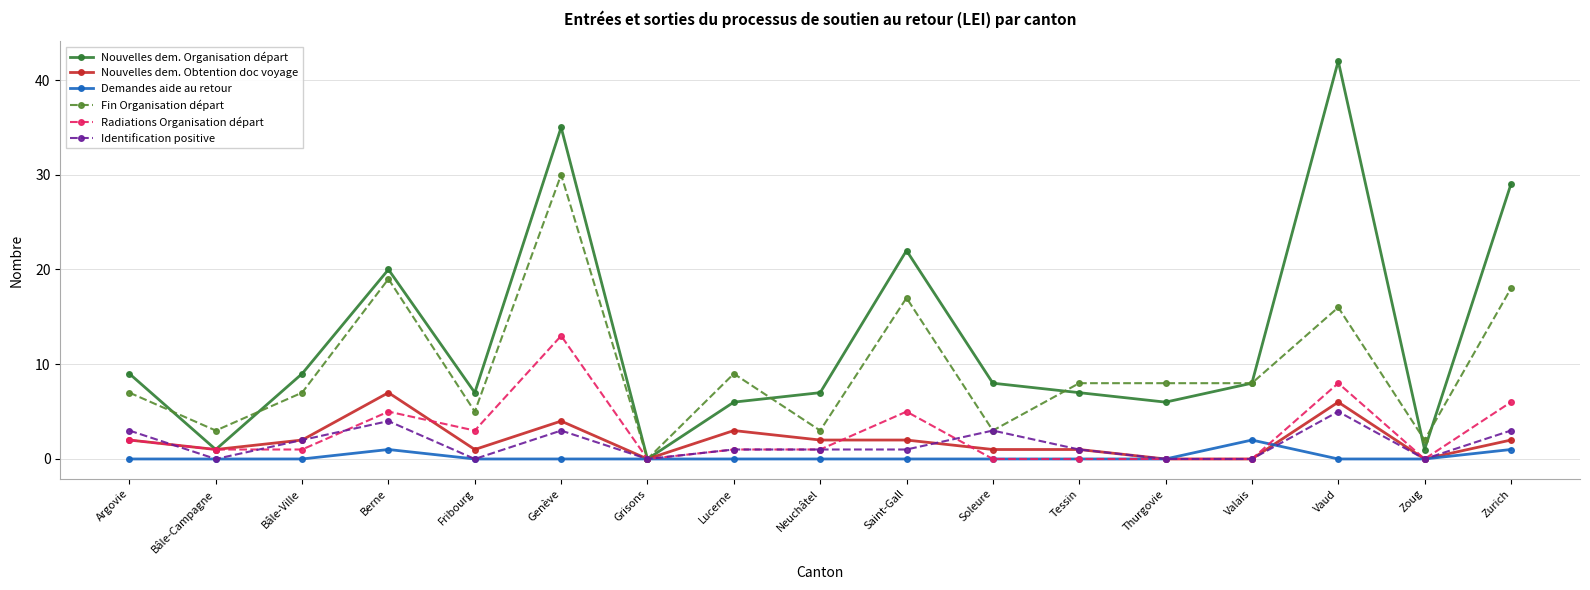

Where does the Identification positive series first go above 1?

Argovie